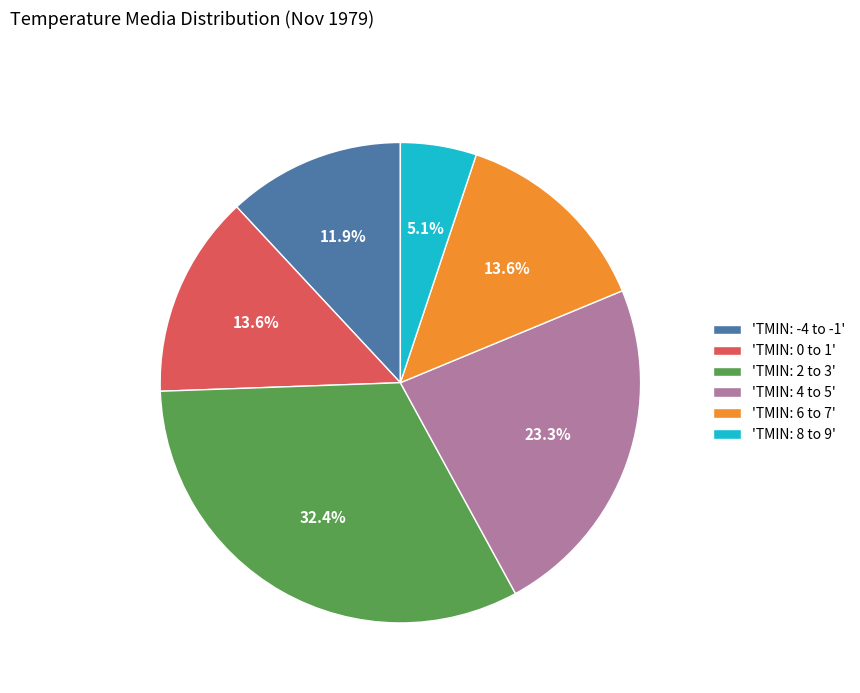

Between 'TMIN: 2 to 3' and 'TMIN: 0 to 1', which is larger?

'TMIN: 2 to 3'